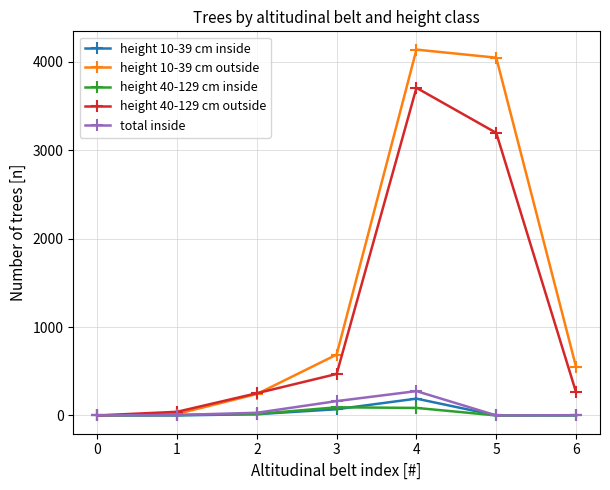

At which category is the sum across all series the highest?

4